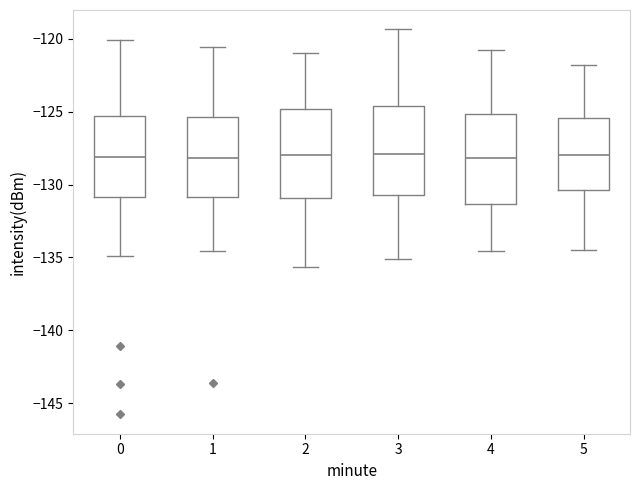

Where is the lower edge of the box at x = 2 on the y-axis? The values are not printed on the chart, so give them approximately, as read against the axis.

-131.0